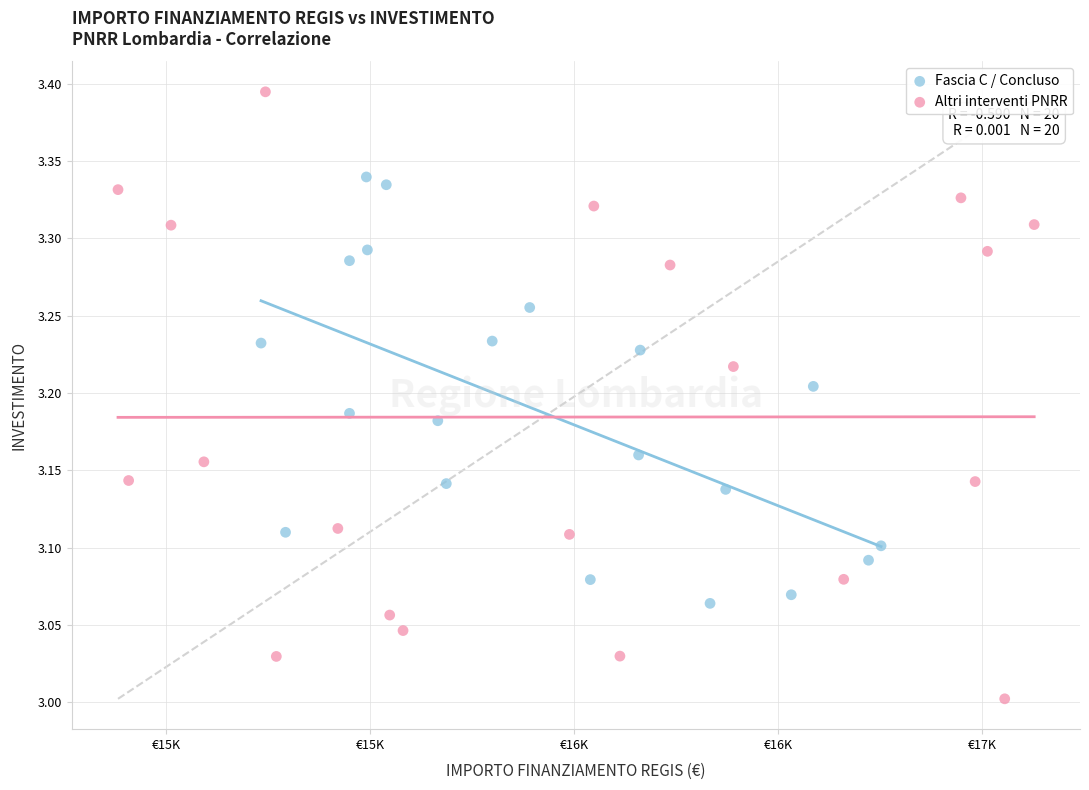

Which series has the widest spread of Y values?

Altri interventi PNRR